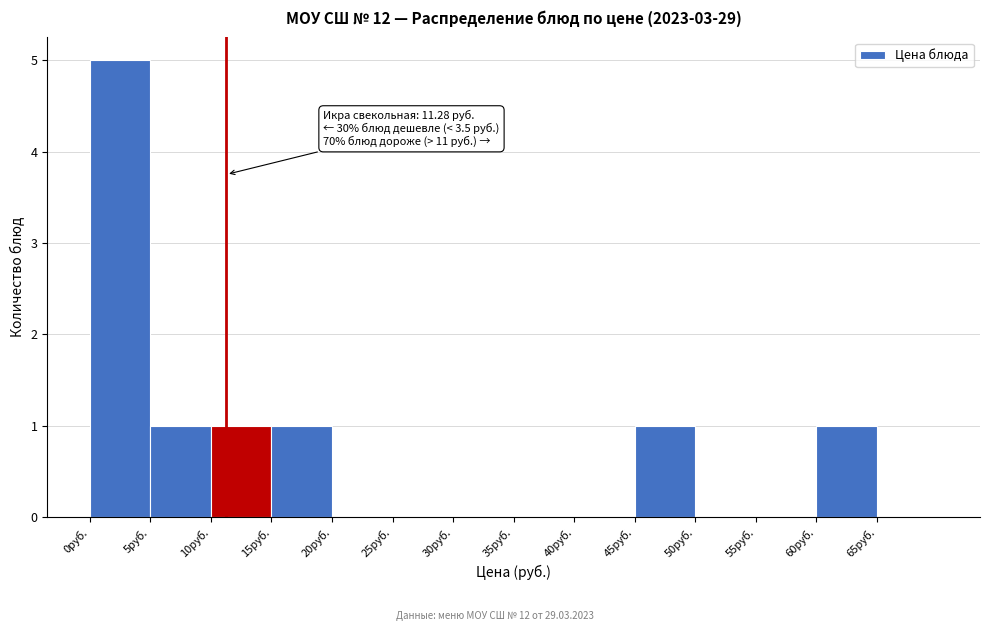

Over which range of the x-axis is the bar tallest?

0 to 5